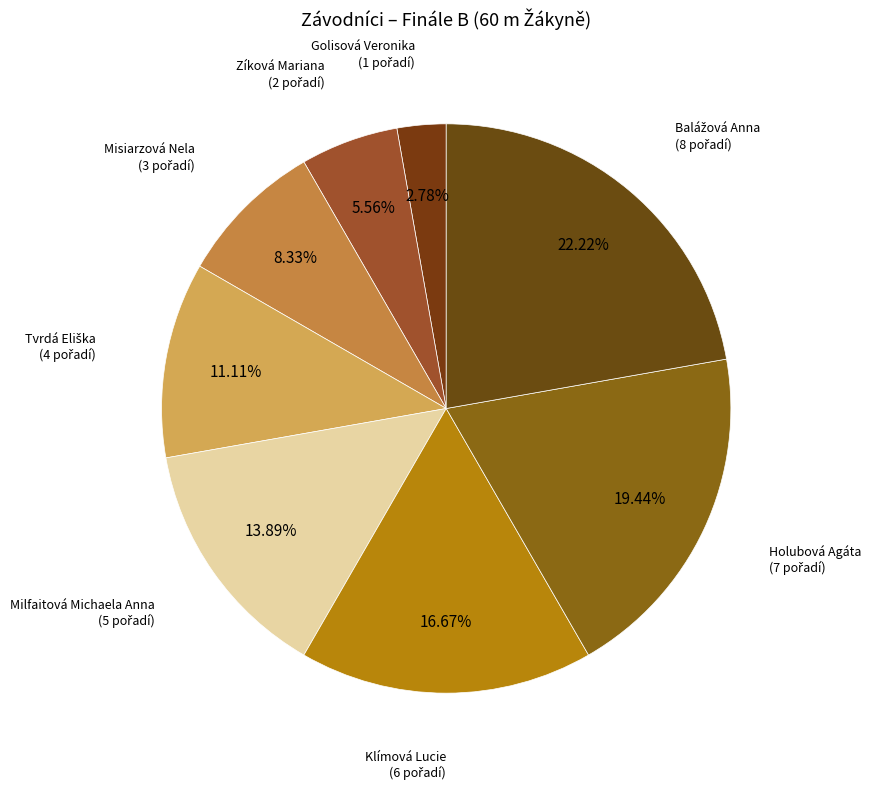

To the nearest percent, what is the difference between the largest and smallest slice percentages?

19%